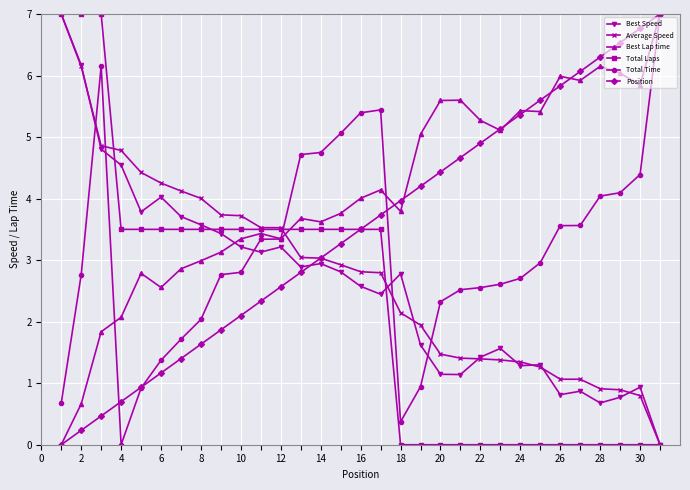

True or false: Best Speed has more than 1 interior local peaks.

True